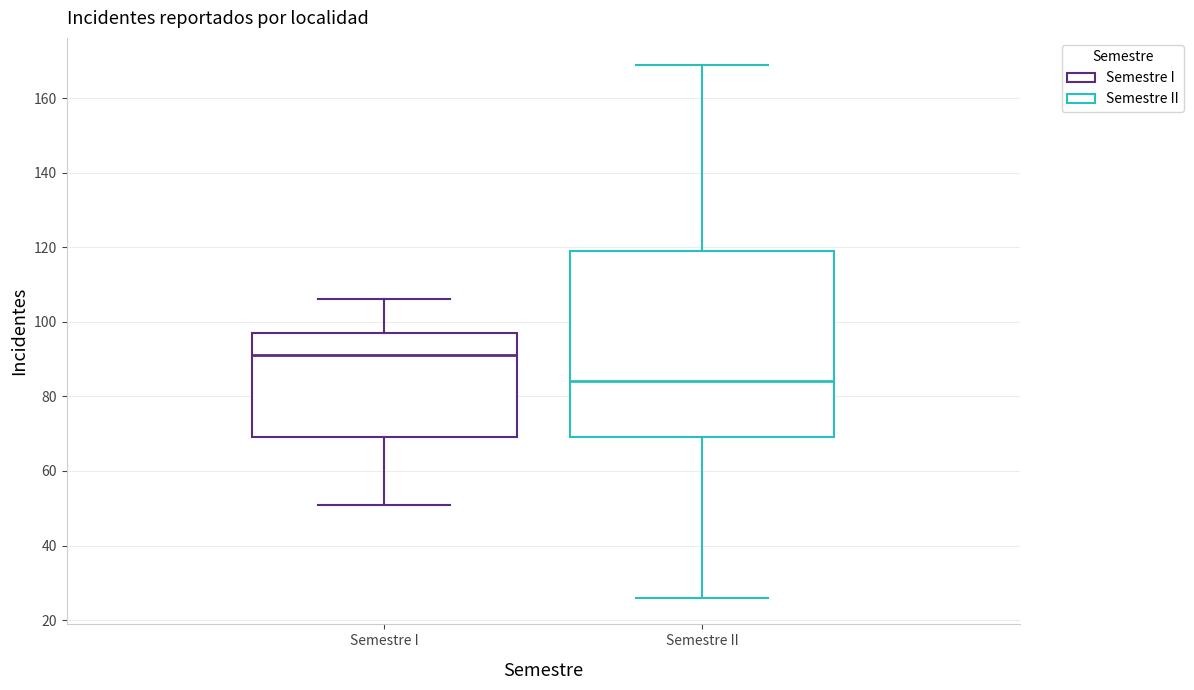

Which box has the lowest median line?

Semestre II